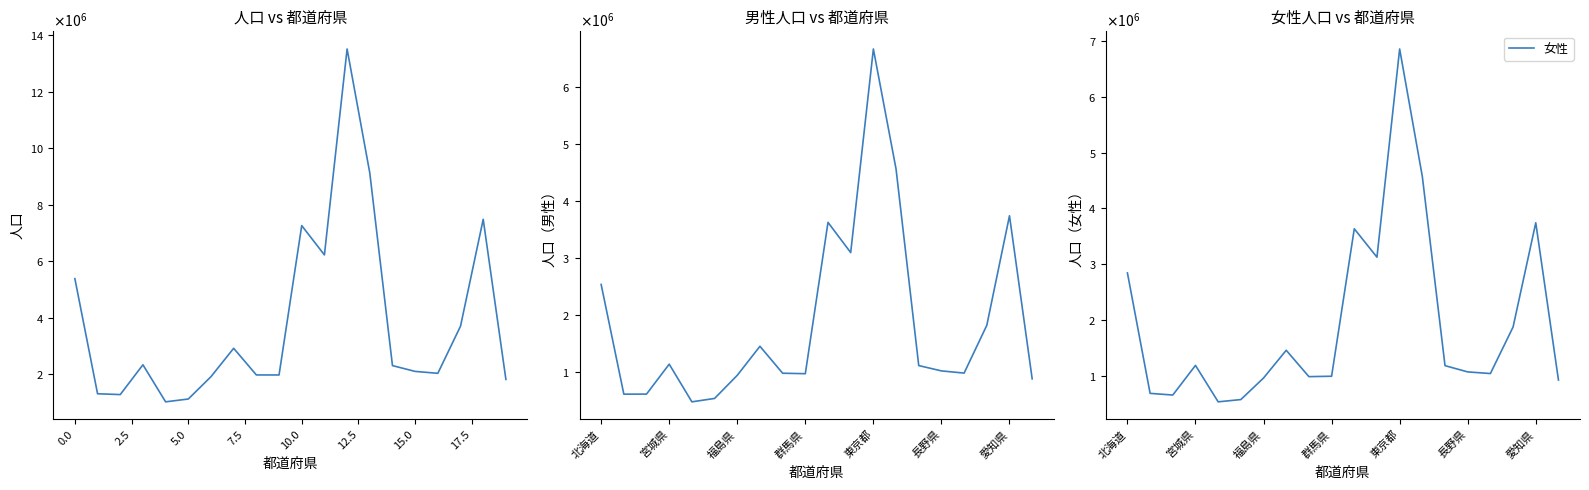

Between 13 and −2.5, which is larger?

13